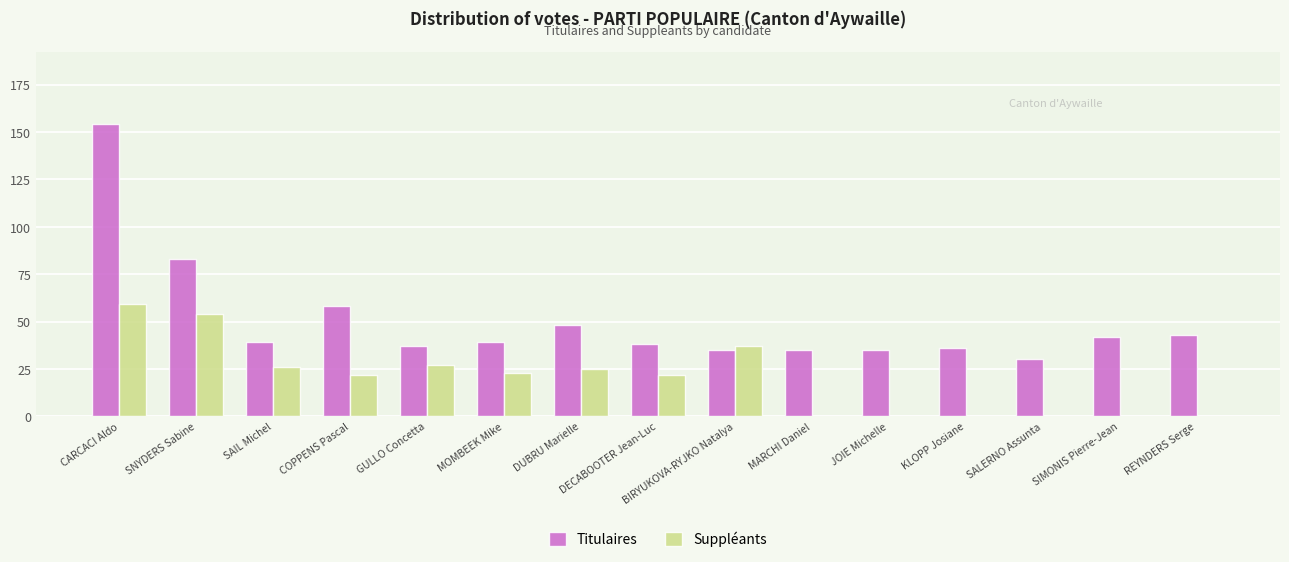

Which series changed the most between MOMBEEK Mike and KLOPP Josiane?

Suppléants